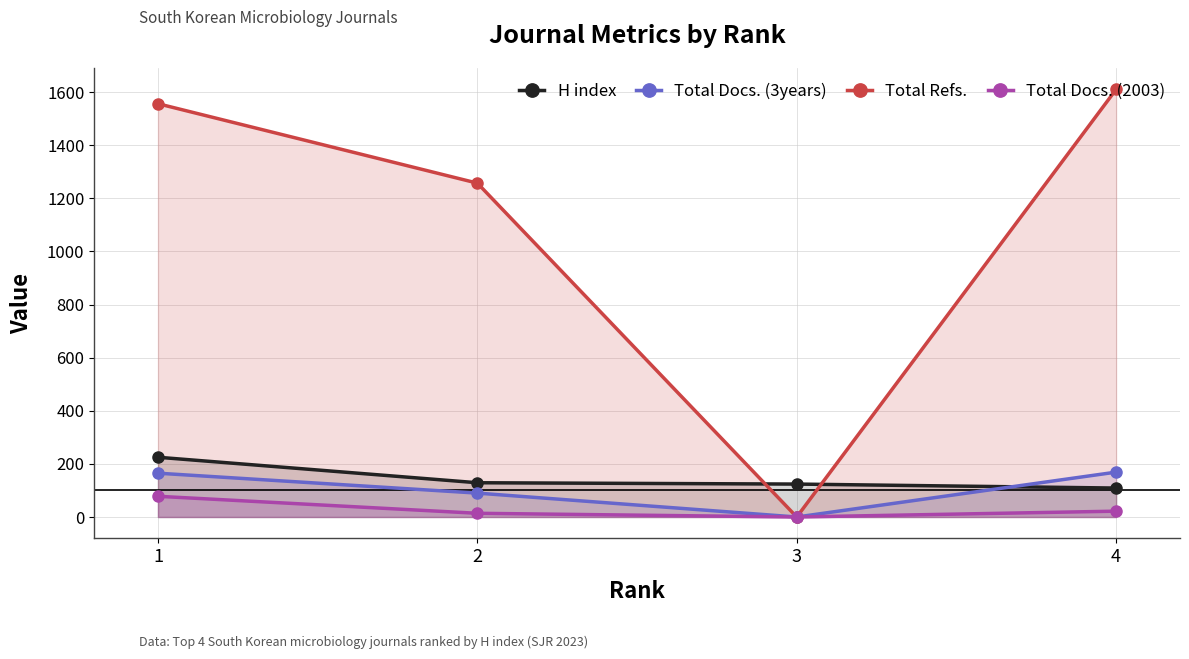

At how many categories does at least one series exceed 1074?

3